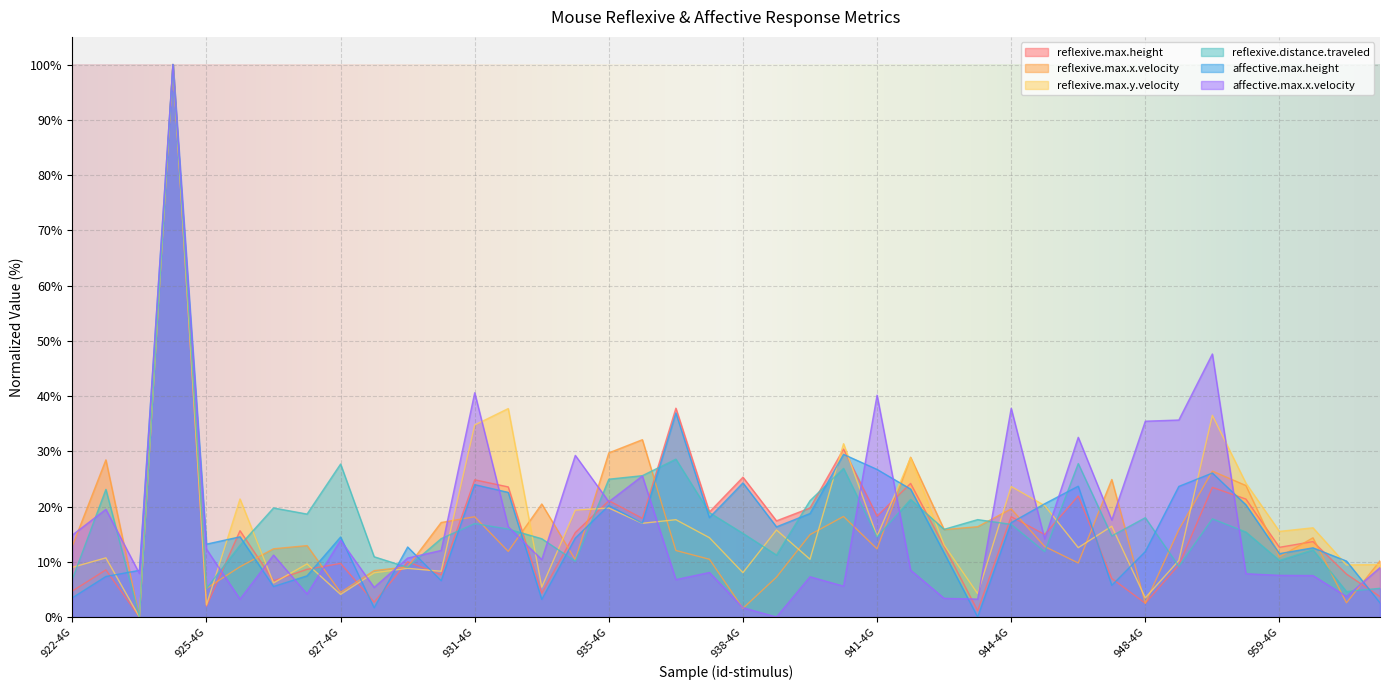

How many lines are shown in the chart?

6